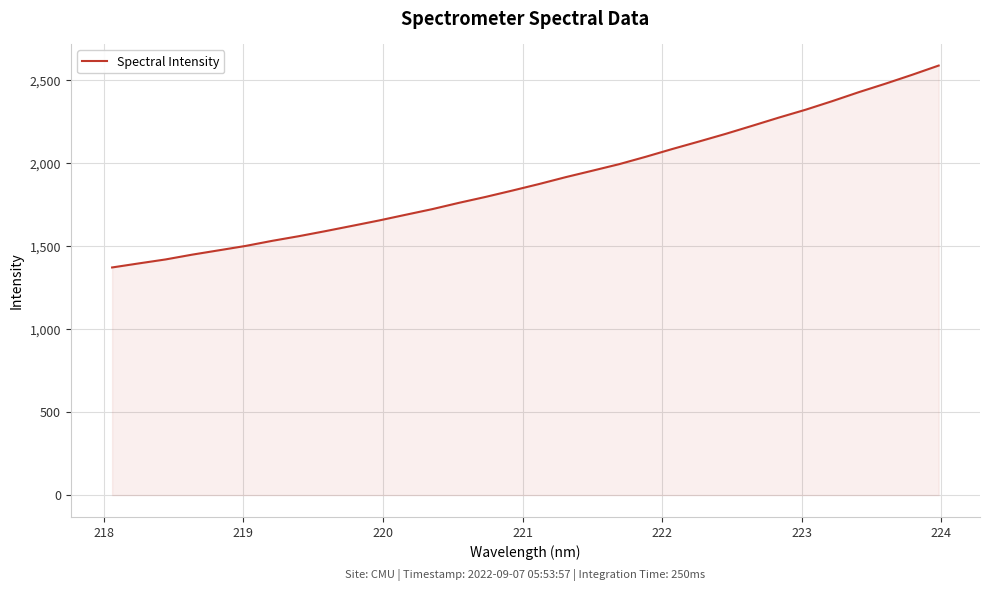

How many distinct data groups are displayed?

1